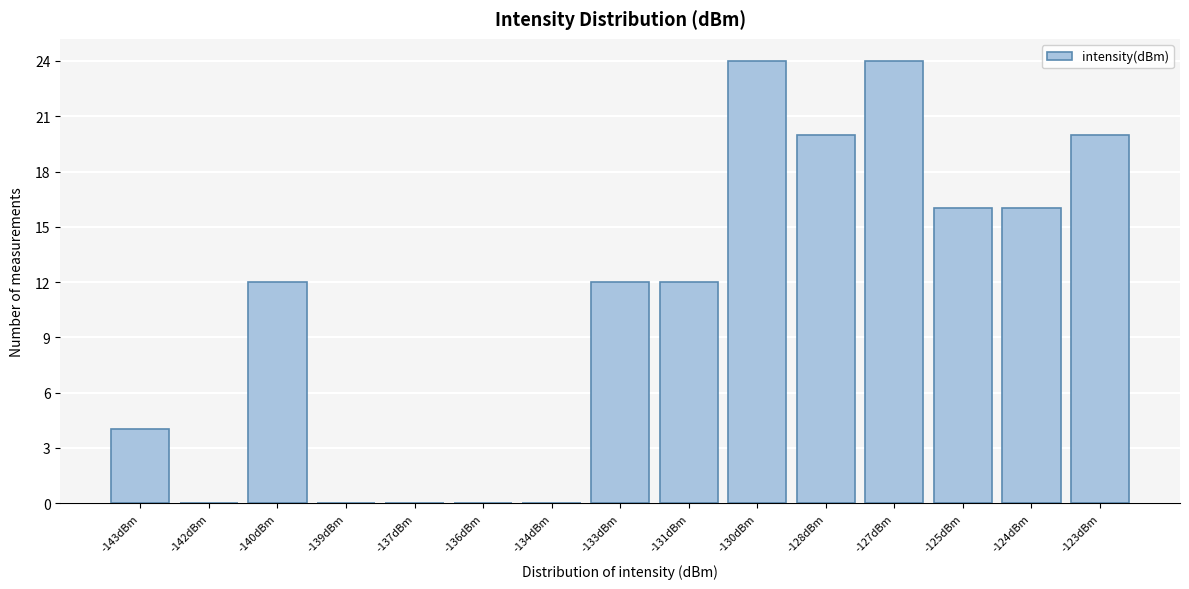

Reading right to left, what are all the values shown in this chart?

-123dBm=20	-124dBm=16	-125dBm=16	-127dBm=24	-128dBm=20	-130dBm=24	-131dBm=12	-133dBm=12	-134dBm=0	-136dBm=0	-137dBm=0	-139dBm=0	-140dBm=12	-142dBm=0	-143dBm=4